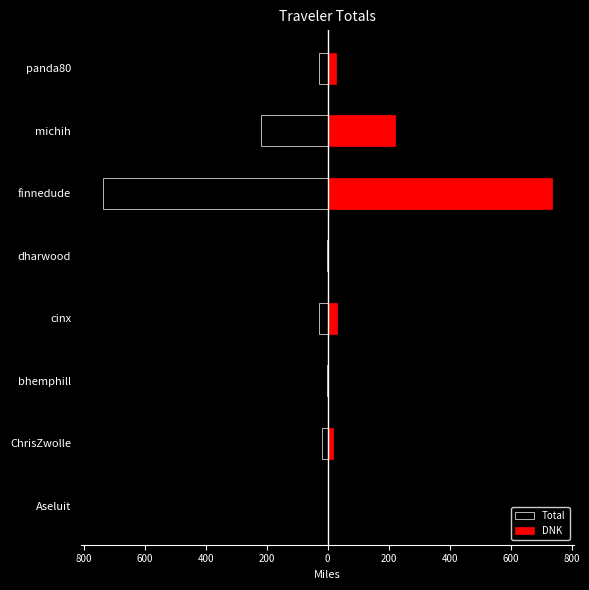

Rank the series at bhemphill from highest to lowest value.

DNK, Total